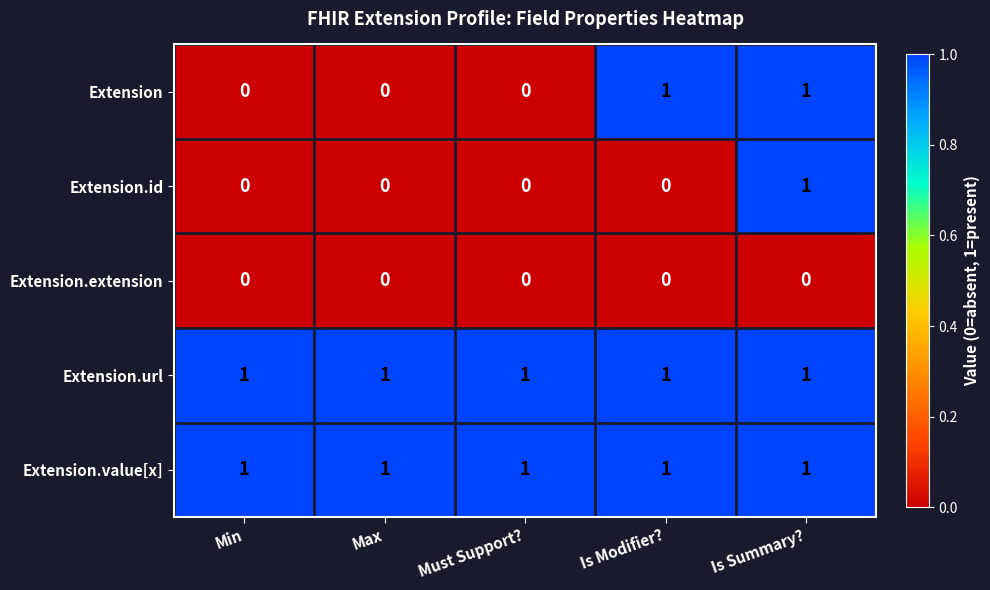

What is the sum of all Extension.url values?

5